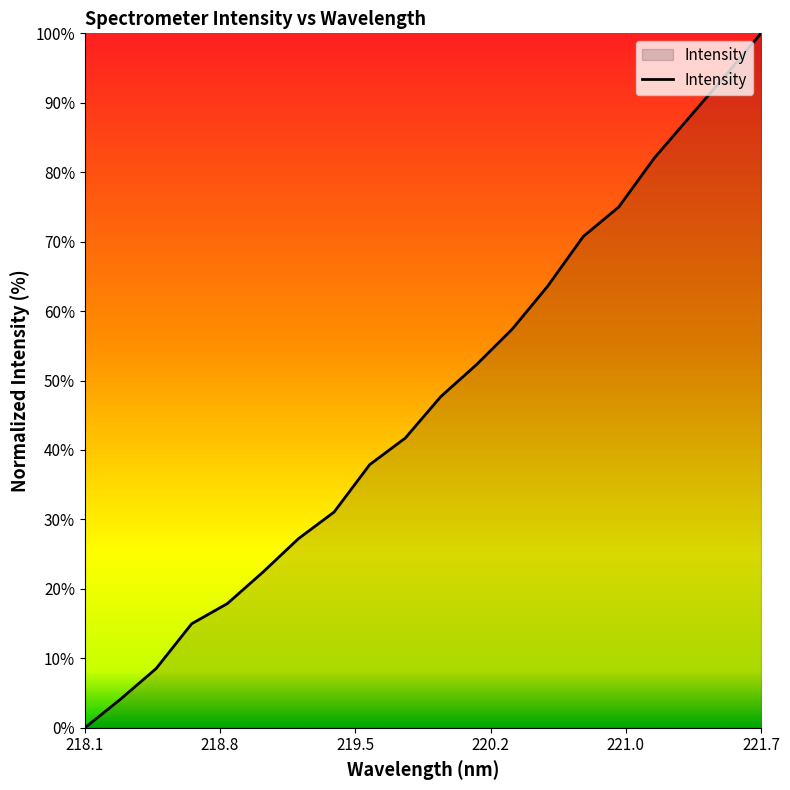

What is the greatest value displayed?

100.0